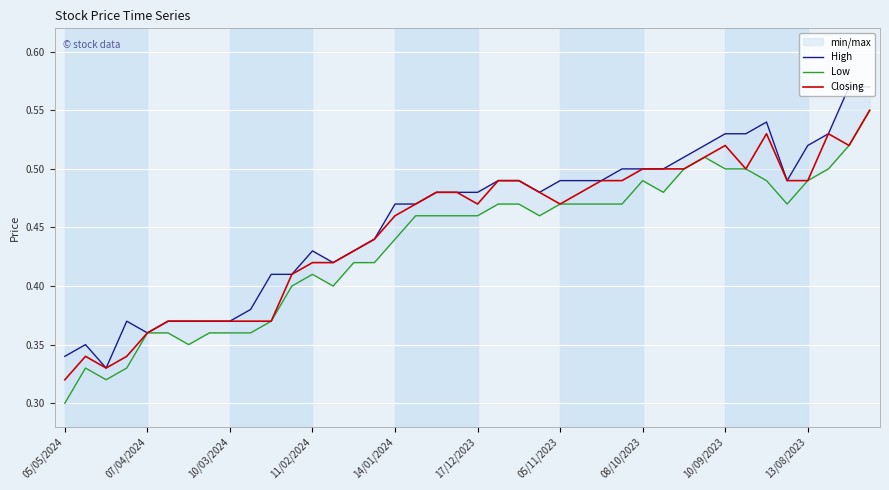

How many distinct data groups are displayed?

3